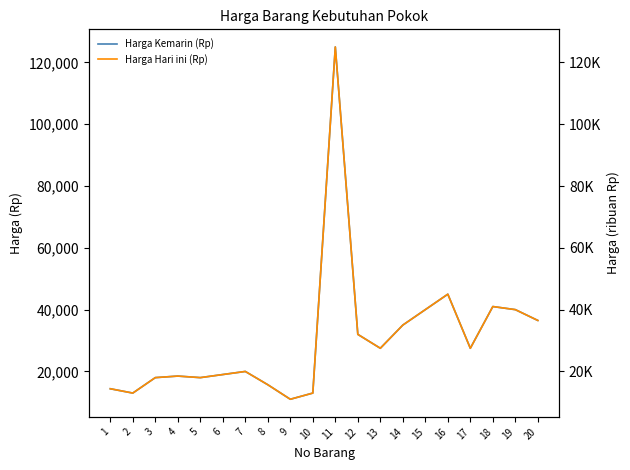

List the labels in order of Harga Kemarin (Rp) value, largest first.

11, 16, 18, 15, 19, 20, 14, 12, 13, 17, 7, 6, 4, 3, 5, 8, 1, 2, 10, 9